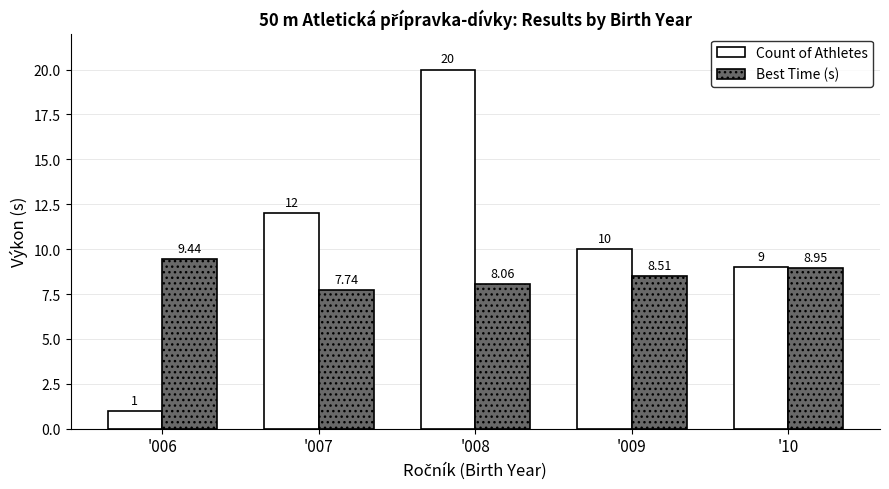

Which label corresponds to the smallest value in the chart?

'006